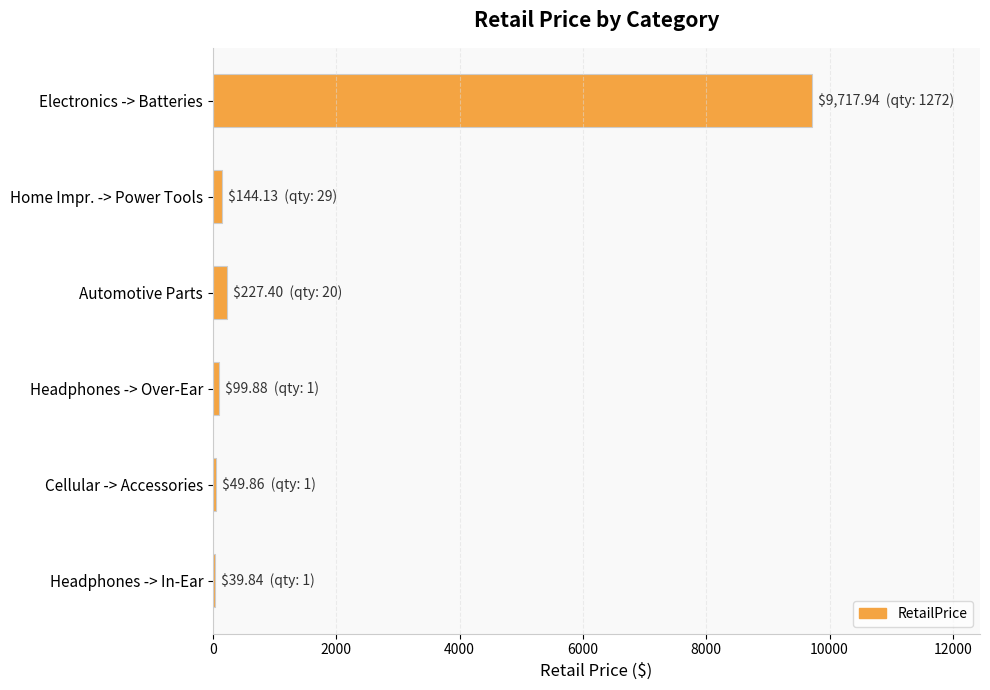

What is the maximum value shown in the chart?

9717.9